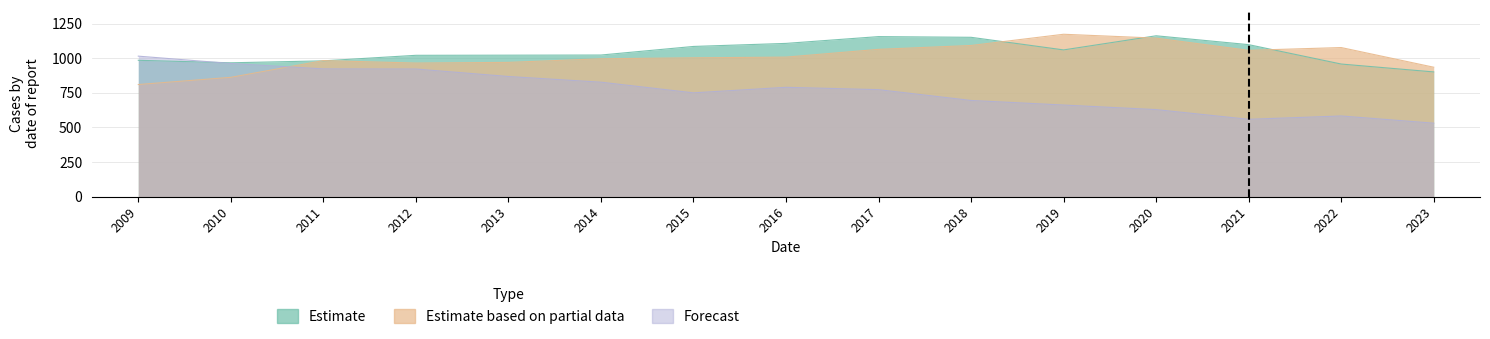

Which series has the largest range (max minus min)?

Forecast